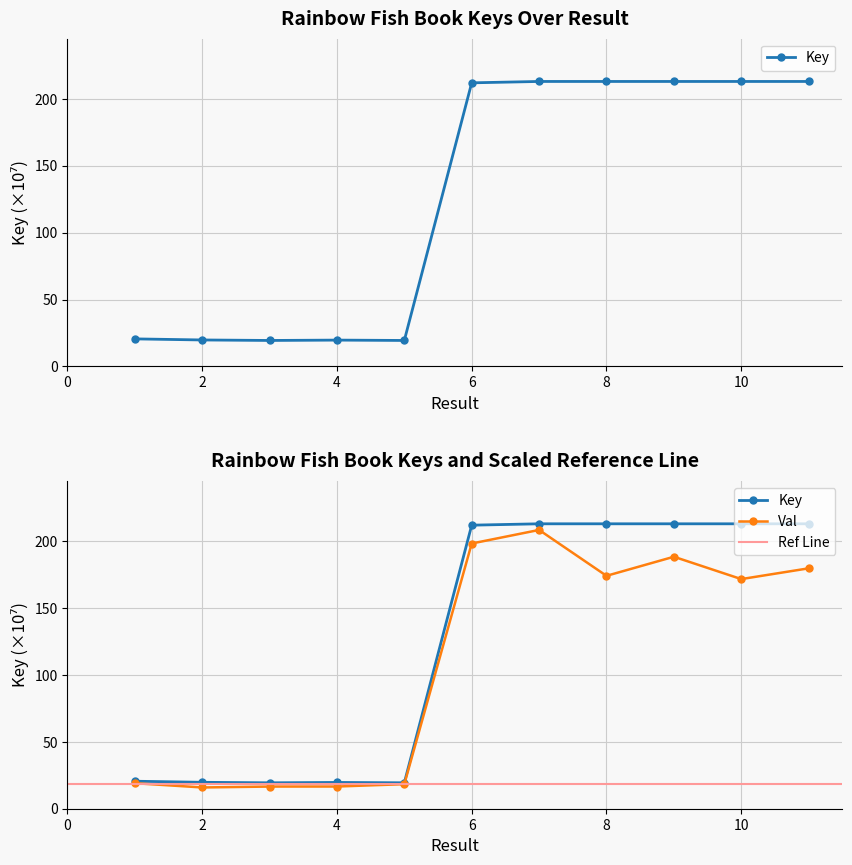

List the labels in order of value, smallest first.

3, 5, 4, 2, 1, 6, 10, 9, 11, 8, 7